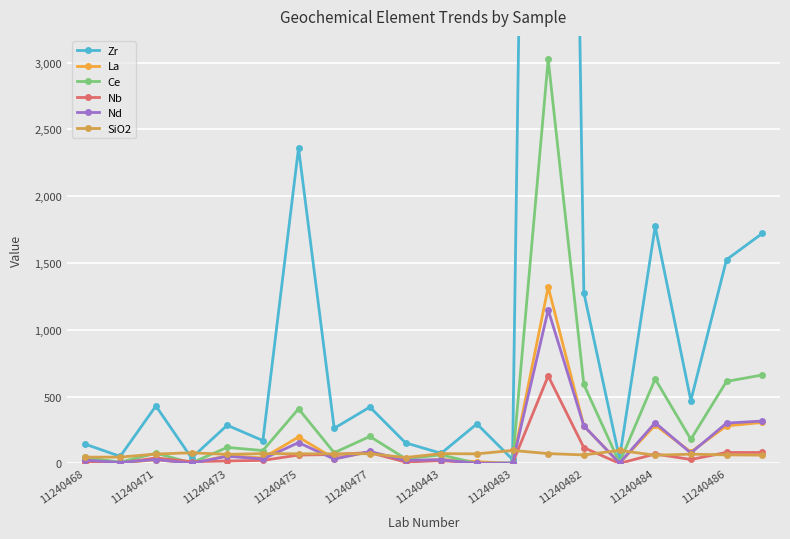

What is the difference between the maximum and minimum values in the Zr series?

18359.0